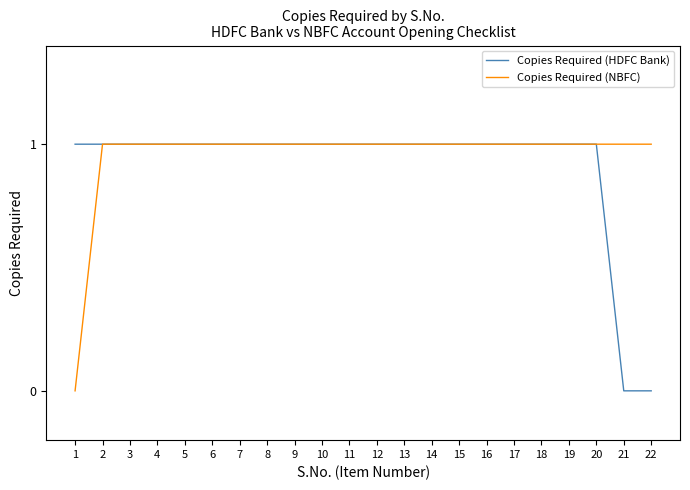

The value of Copies Required (HDFC Bank) at 19 is 1. True or false?

True